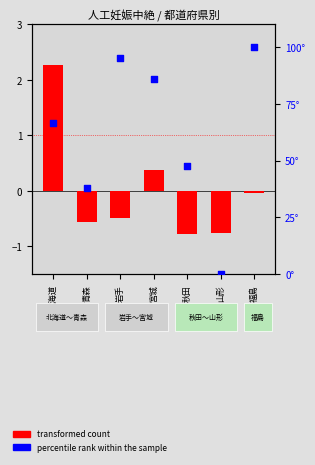

Is the value of transformed count at 青森 greater than the value of percentile rank within the sample at 岩手?

No